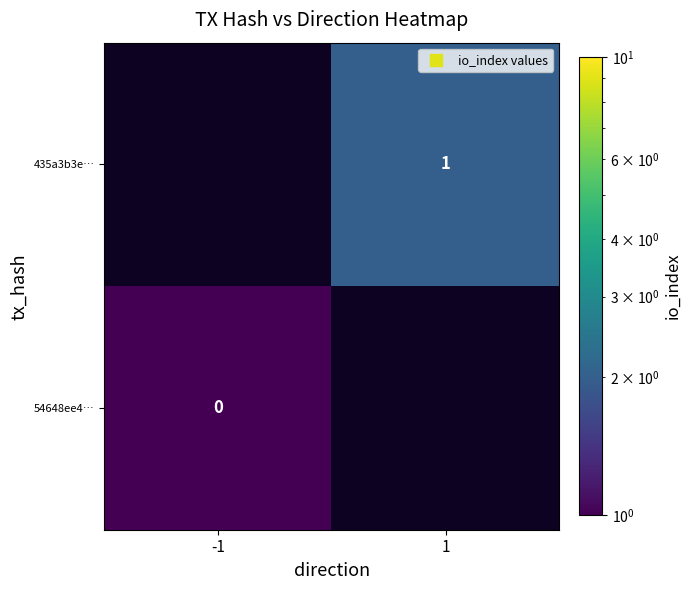

Rank the series by their average value, from highest to lowest.

54648ee4…, 435a3b3e…